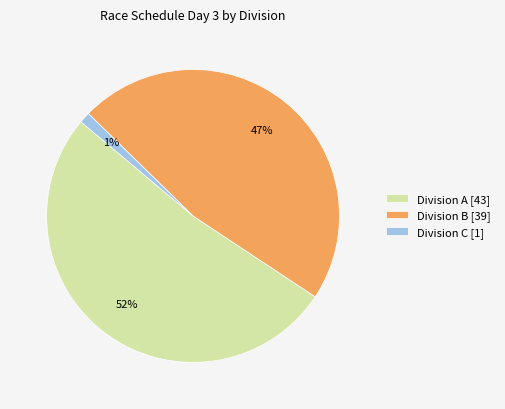

Which category accounts for the majority?

Division A [43]